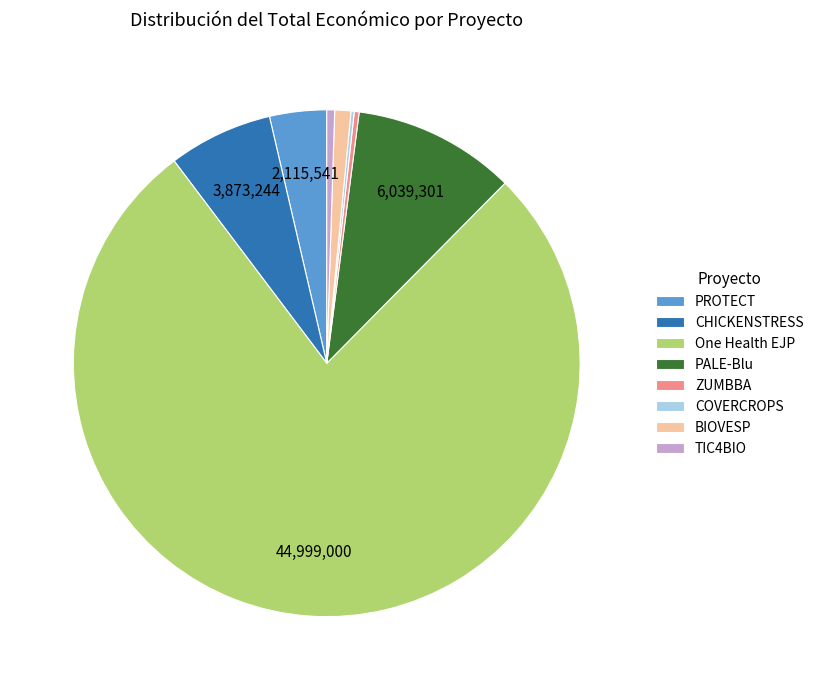

Is it true that One Health EJP is 77% of the pie?

True